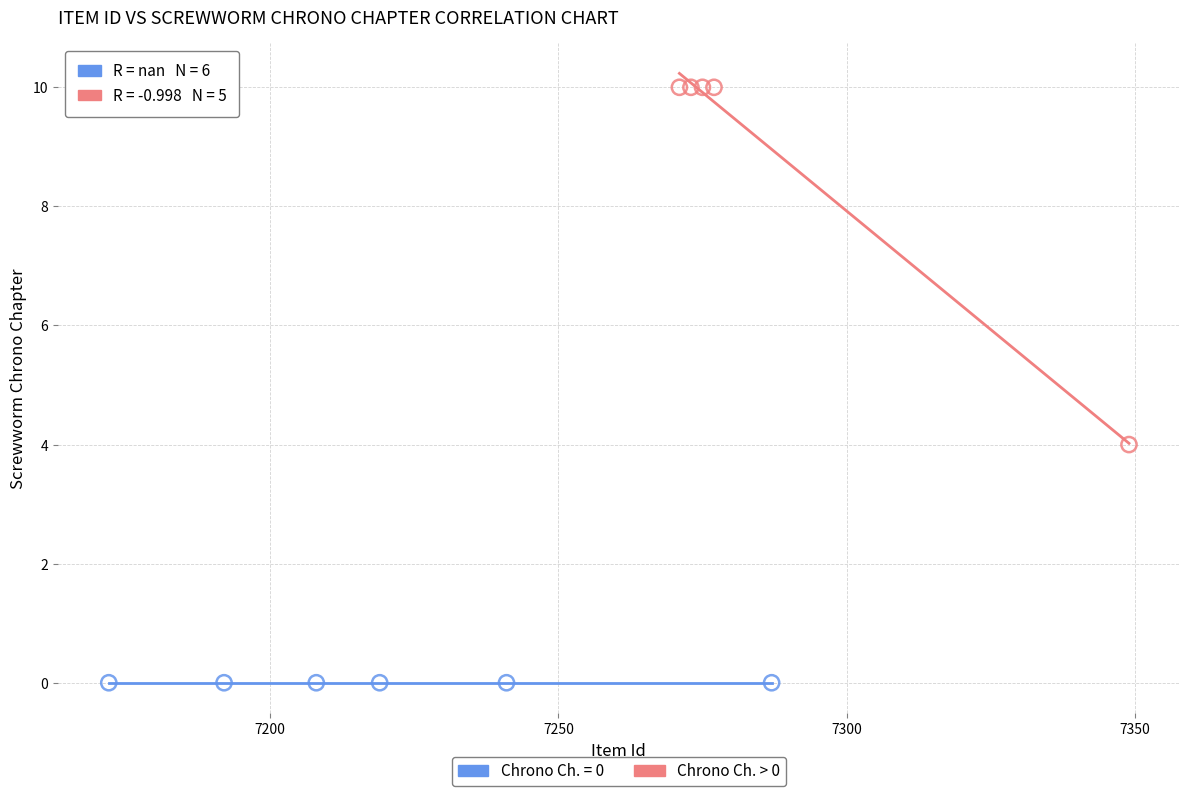

Which series reaches the minimum Y coordinate?

Chrono Ch. = 0